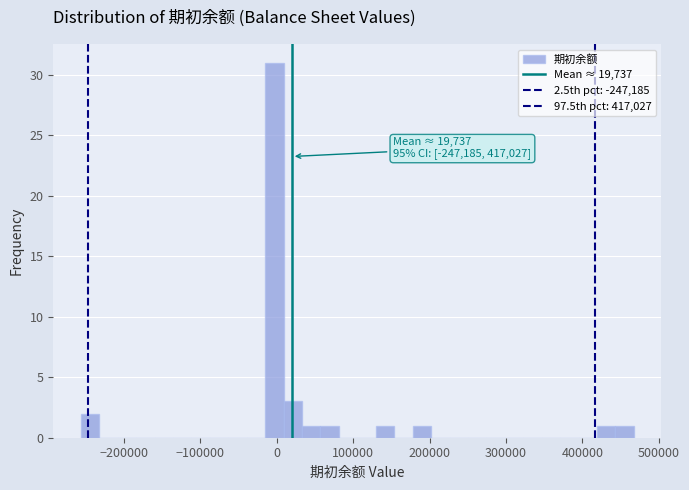

Read against the x-axis, roughly where is the centre of the tallest bar?

0